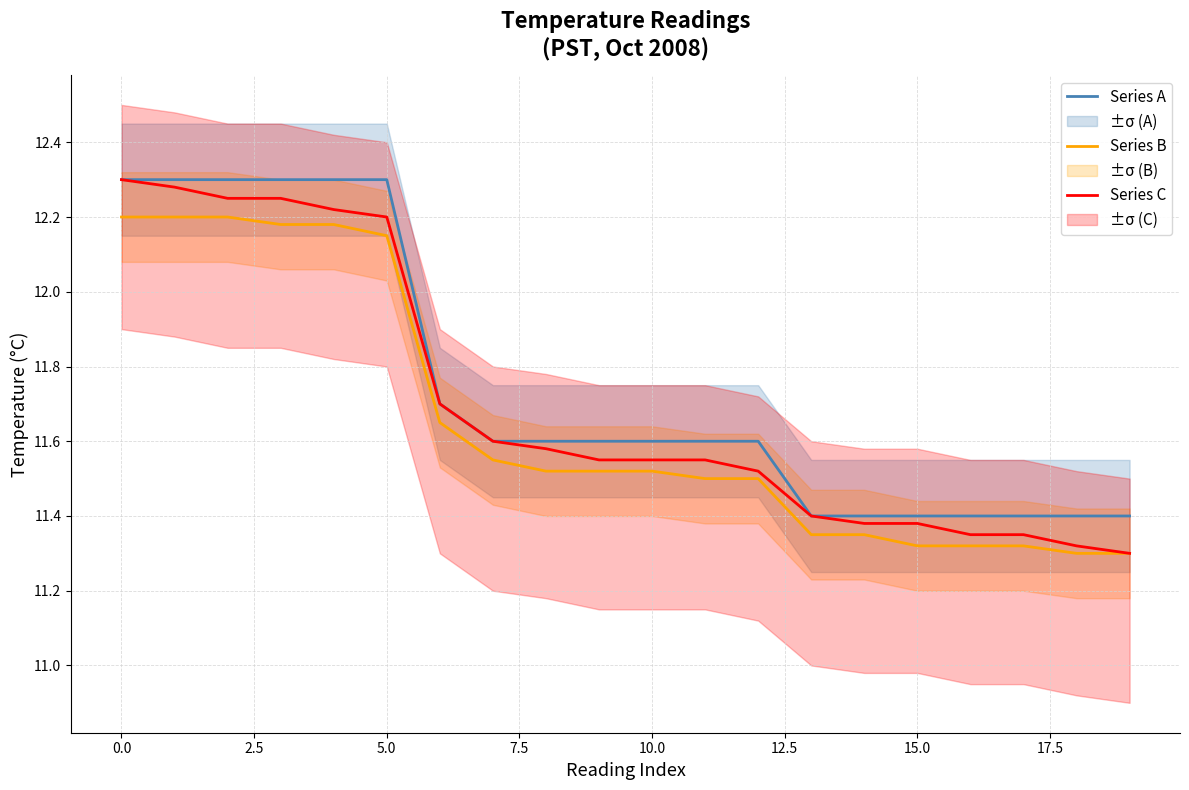

True or false: Series A and Series B cross at least once.

False